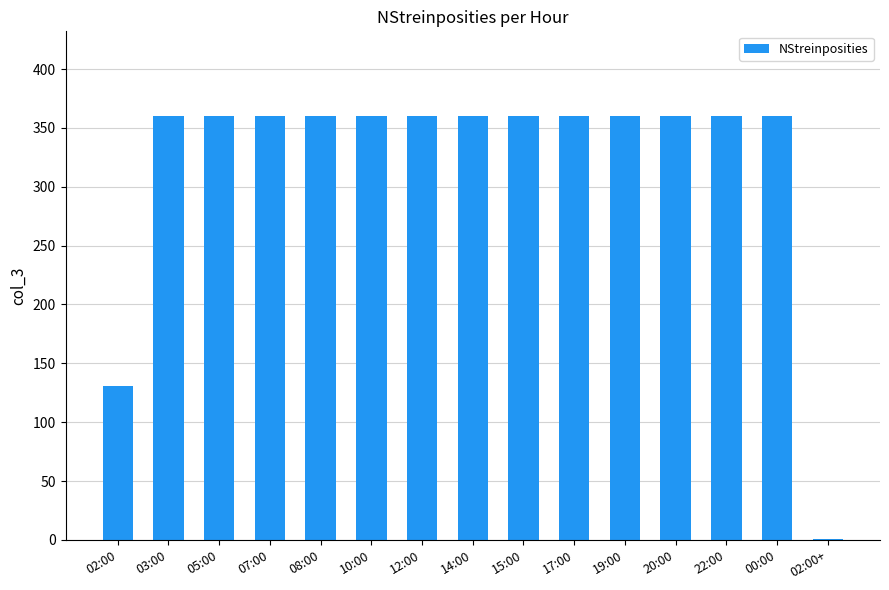

The value at 19:00 is 360. True or false?

True